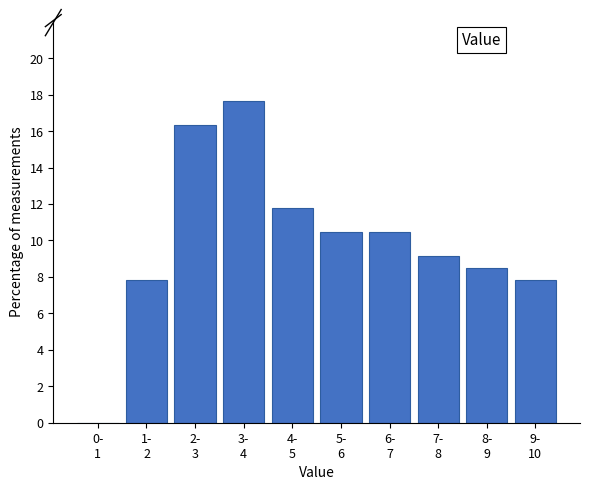

What is the maximum value shown in the chart?

17.6